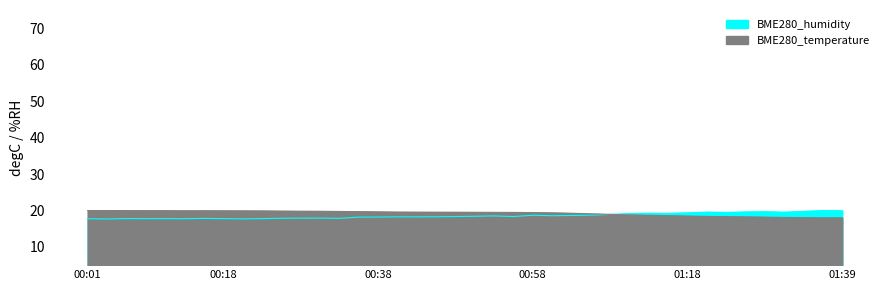

What is the label of the 24th point from the left?

00:58